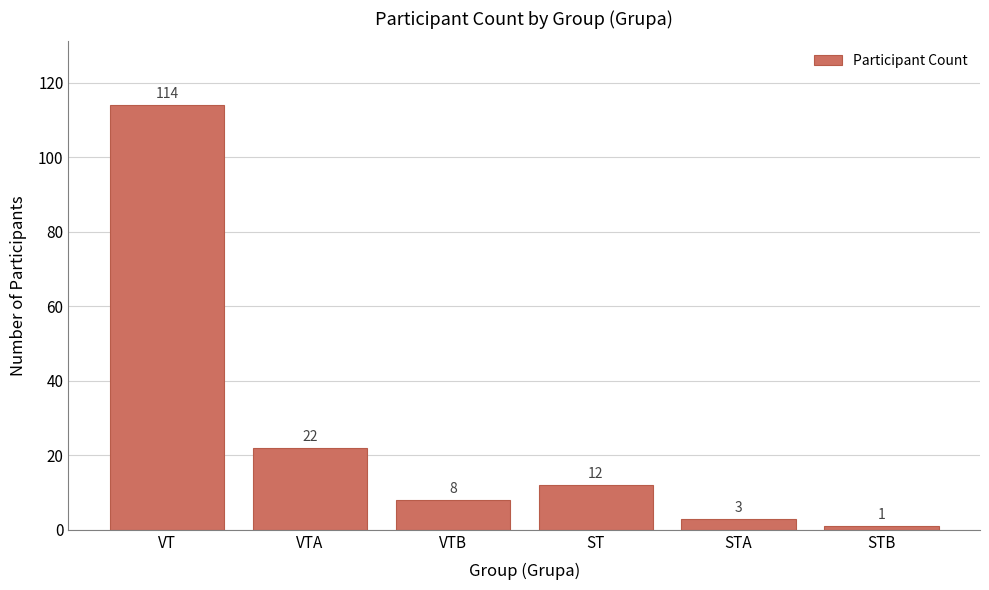

Reading right to left, transcribe all the data shown in this chart.

1	3	12	8	22	114